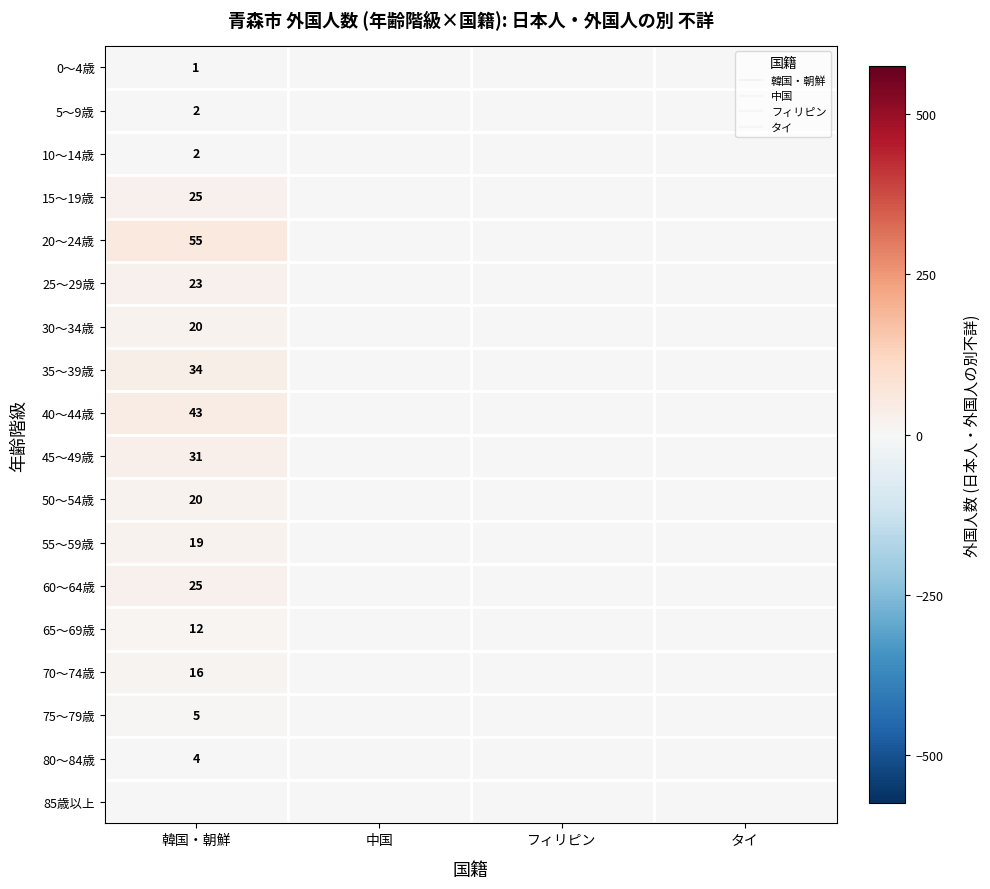

True or false: 55～59歳 has a value of 8 at フィリピン.

False